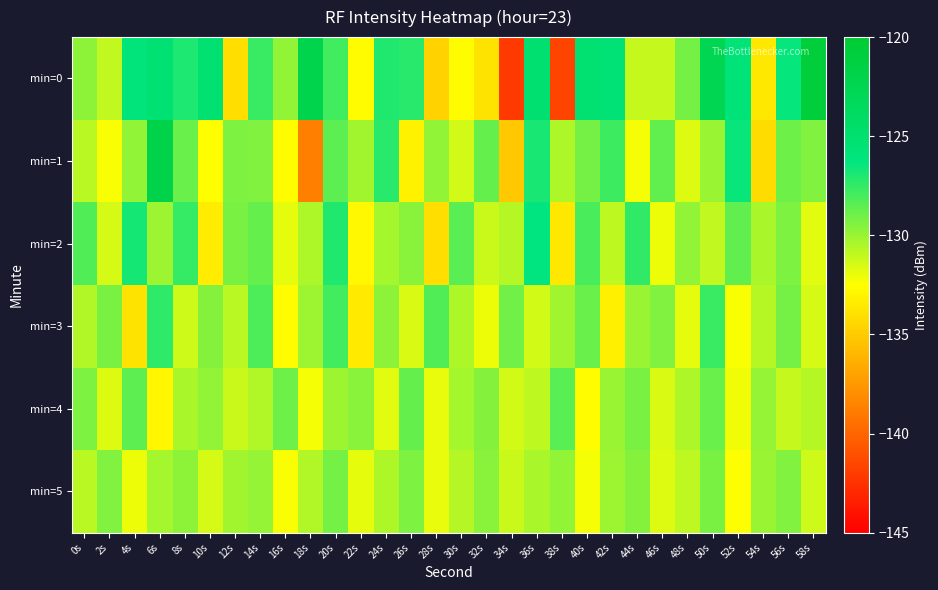

Which series has the largest range (max minus min)?

min=0